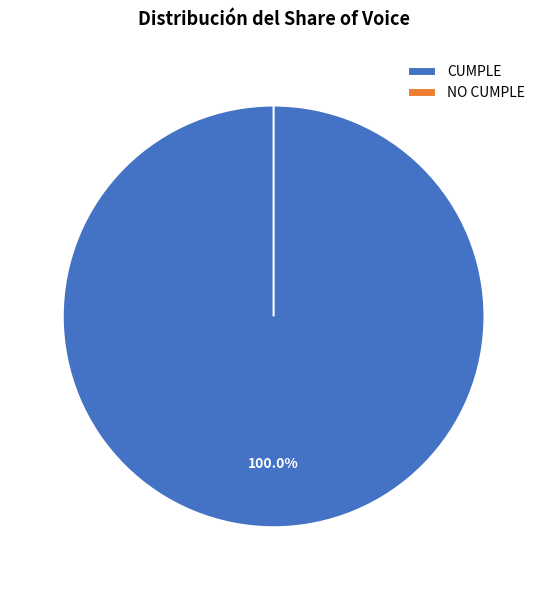

To the nearest percent, what is the combined percentage of CUMPLE and NO CUMPLE?

100%